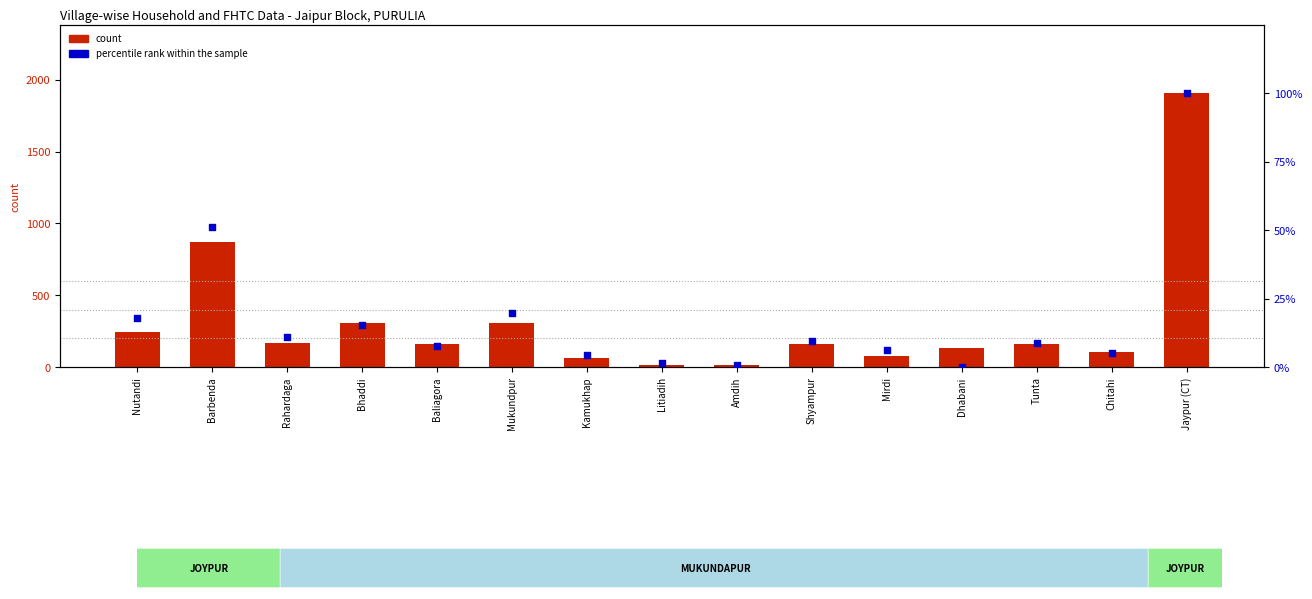

Which series contains the lowest Y value?

percentile rank within the sample